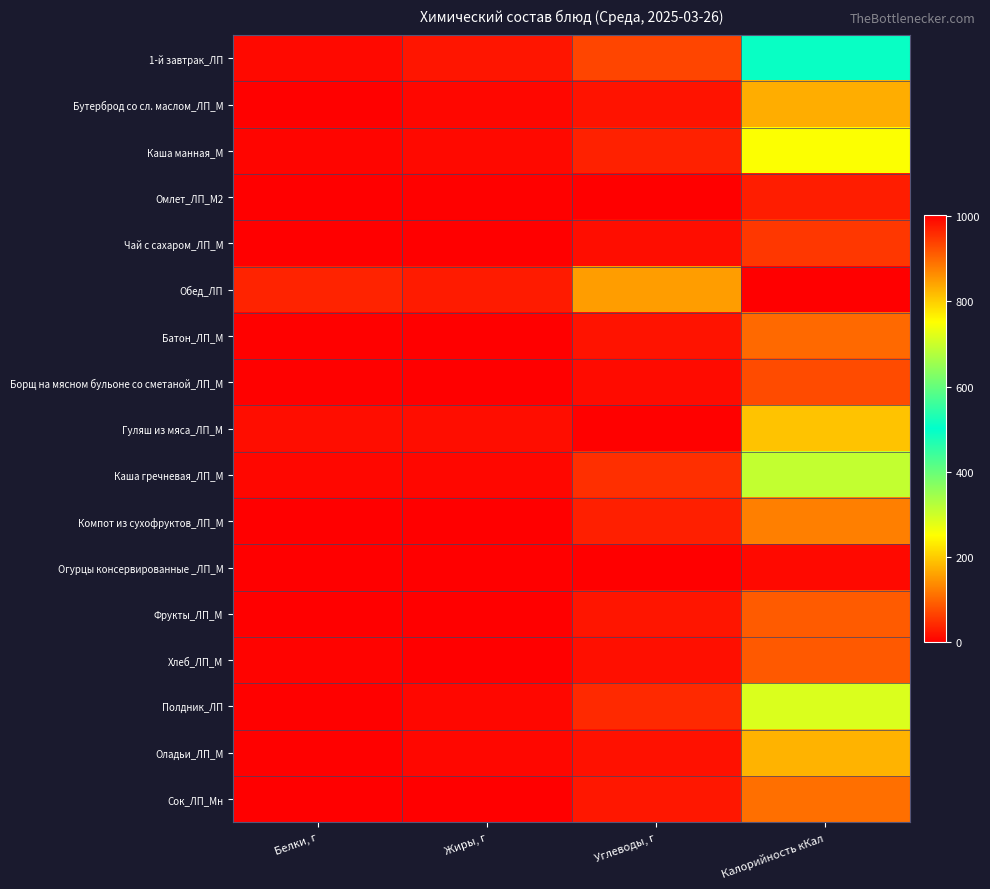

Reading left to right, list all the values displayed in this chart.

1-й завтрак_ЛП: Белки, г=10.2	Жиры, г=21.6	Углеводы, г=70.1	Калорийность кКал=510.8
Бутерброд со сл. маслом_ЛП_М: Белки, г=3.1	Жиры, г=8.4	Углеводы, г=20.5	Калорийность кКал=171.8
Каша манная_М: Белки, г=6.4	Жиры, г=10.7	Углеводы, г=33.5	Калорийность кКал=253.3
Омлет_ЛП_М2: Белки, г=0.7	Жиры, г=2.5	Углеводы, г=1.1	Калорийность кКал=29.6
Чай с сахаром_ЛП_М: Белки, г=0.0	Жиры, г=0.0	Углеводы, г=14.9	Калорийность кКал=56.1
Обед_ЛП: Белки, г=36.6	Жиры, г=28.7	Углеводы, г=155.7	Калорийность кКал=1002.9
Батон_ЛП_М: Белки, г=3.0	Жиры, г=1.2	Углеводы, г=20.4	Калорийность кКал=105.6
Борщ на мясном бульоне со сметаной_ЛП_М: Белки, г=2.1	Жиры, г=1.6	Углеводы, г=12.7	Калорийность кКал=74.6
Гуляш из мяса_ЛП_М: Белки, г=14.2	Жиры, г=15.5	Углеводы, г=3.0	Калорийность кКал=192.8
Каша гречневая_ЛП_М: Белки, г=9.0	Жиры, г=9.1	Углеводы, г=48.4	Калорийность кКал=311.1
Компот из сухофруктов_ЛП_М: Белки, г=0.5	Жиры, г=0.1	Углеводы, г=31.9	Калорийность кКал=125.8
Огурцы консервированные _ЛП_М: Белки, г=1.7	Жиры, г=0.0	Углеводы, г=0.8	Калорийность кКал=11.4
Фрукты_ЛП_М: Белки, г=0.8	Жиры, г=0.0	Углеводы, г=22.6	Калорийность кКал=92.0
Хлеб_ЛП_М: Белки, г=5.2	Жиры, г=1.2	Углеводы, г=16.0	Калорийность кКал=89.6
Полдник_ЛП: Белки, г=3.5	Жиры, г=9.7	Углеводы, г=42.5	Калорийность кКал=287.5
Оладьи_ЛП_М: Белки, г=3.5	Жиры, г=9.7	Углеводы, г=18.5	Калорийность кКал=177.5
Сок_ЛП_Мн: Белки, г=0.0	Жиры, г=0.0	Углеводы, г=24.0	Калорийность кКал=110.0